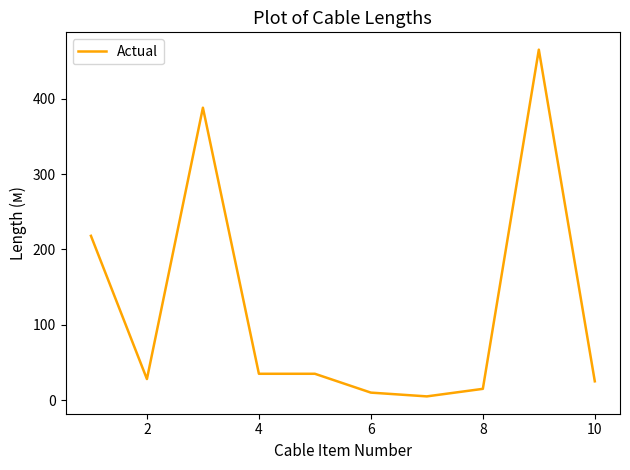

What is the smallest value displayed?

5